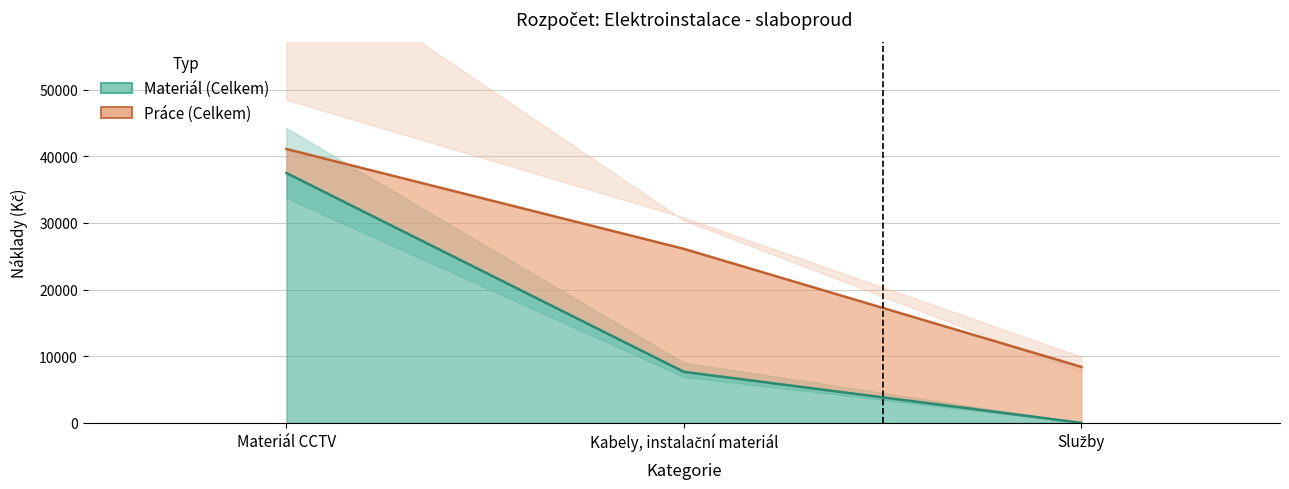

True or false: the data shows 7659.2 at Kabely, instalační materiál.

True